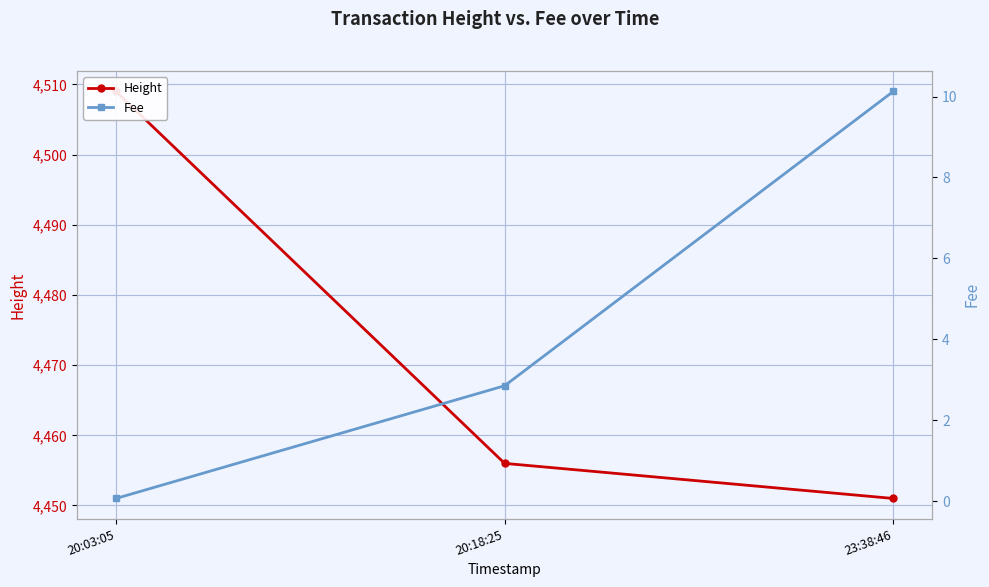

At which label does Height reach its minimum?

23:38:46